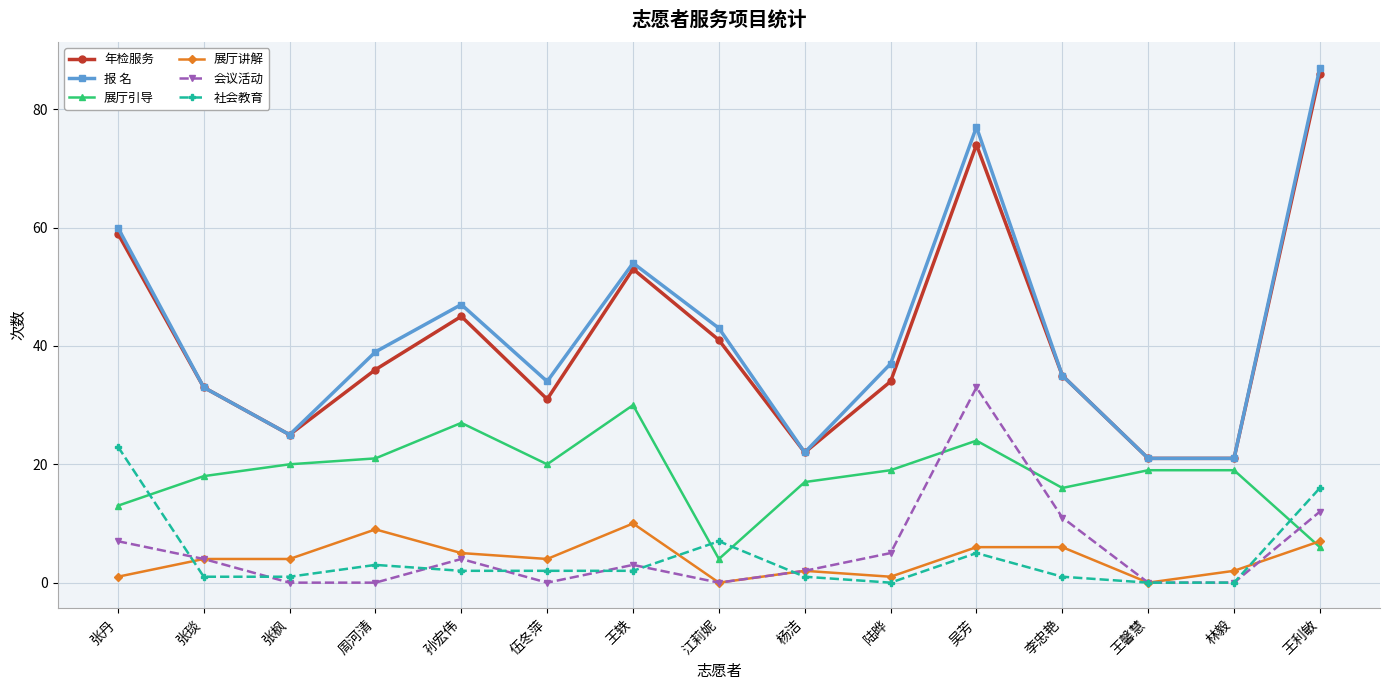

Which category has the highest value across all series?

王利敏